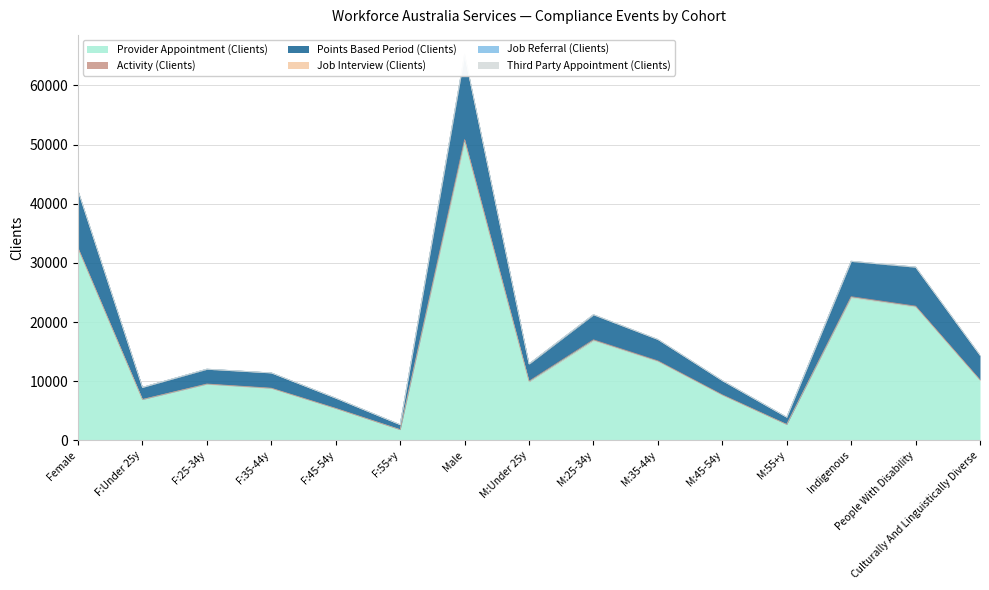

The Third Party Appointment (Clients) series shows 0 at Male: Age 25-34 Years. True or false?

True